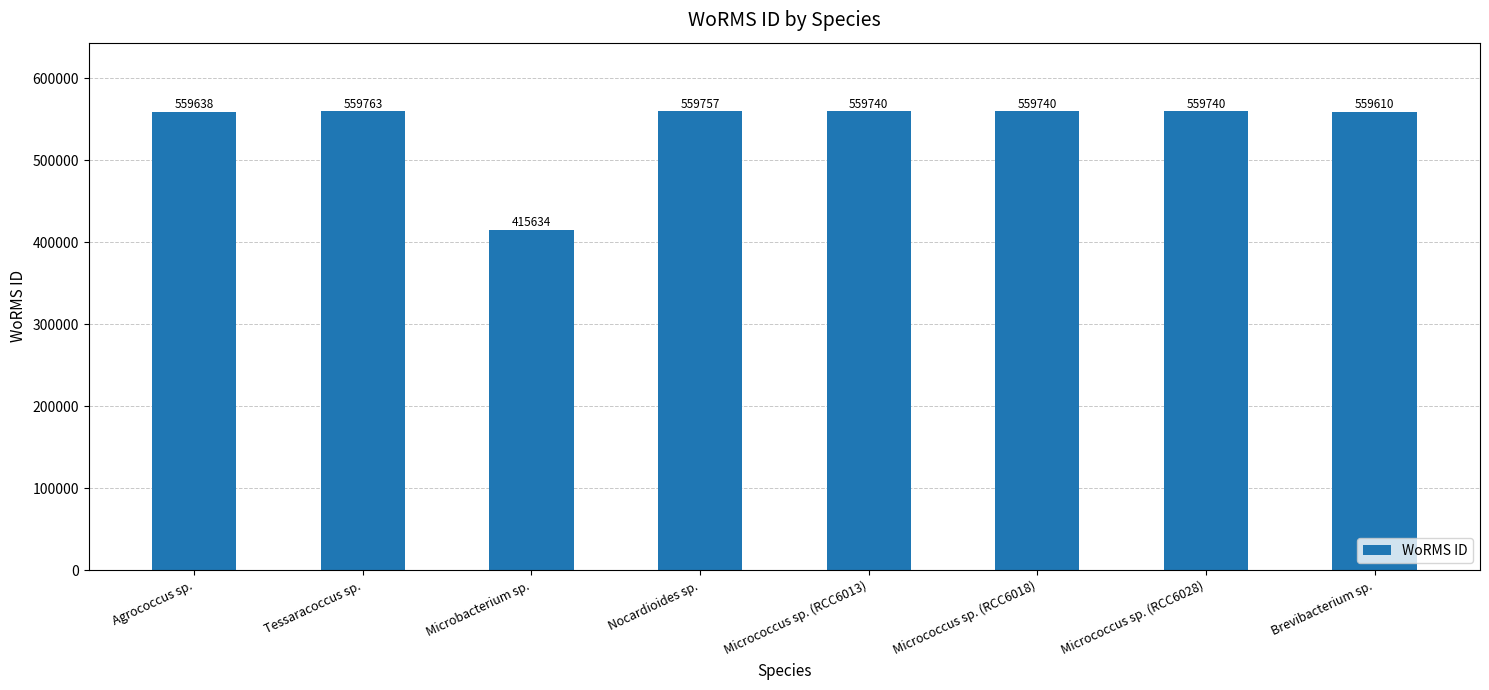

What is the difference between the maximum and second lowest values?

153